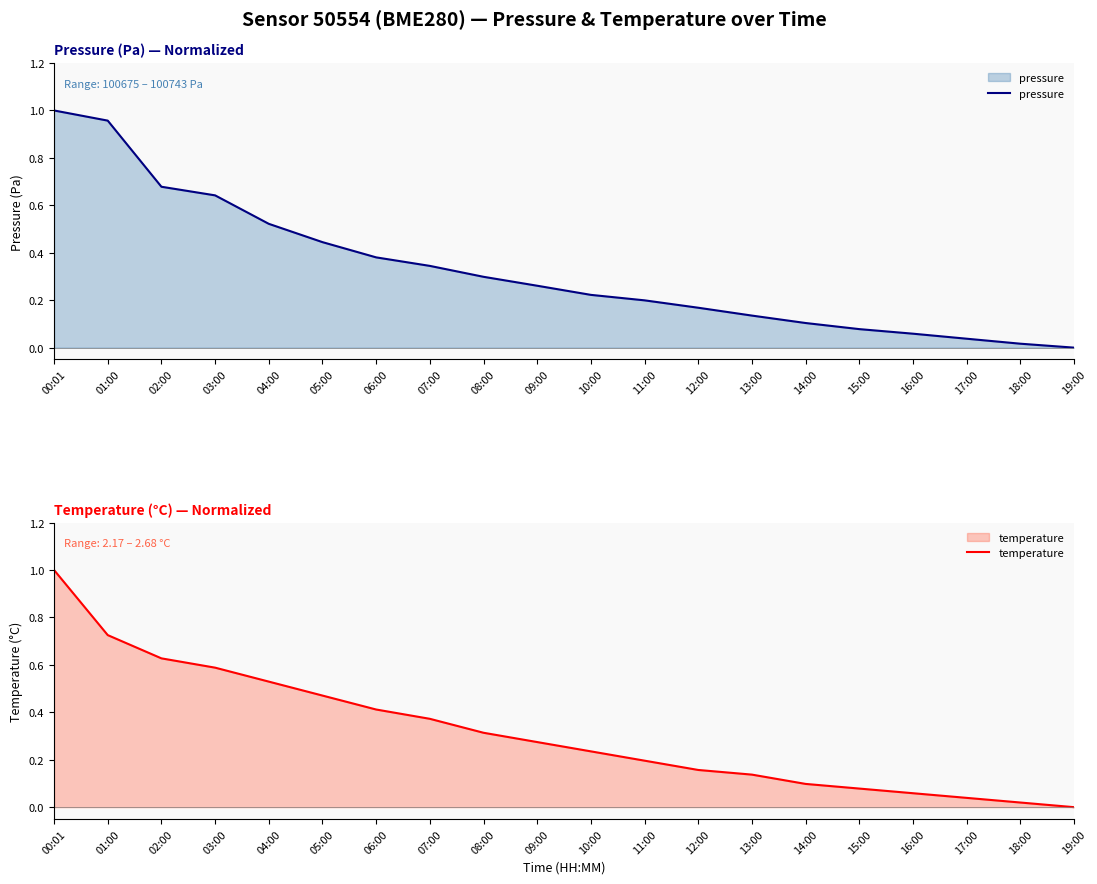

Which series changed the most between 04:00 and 12:00?

temperature